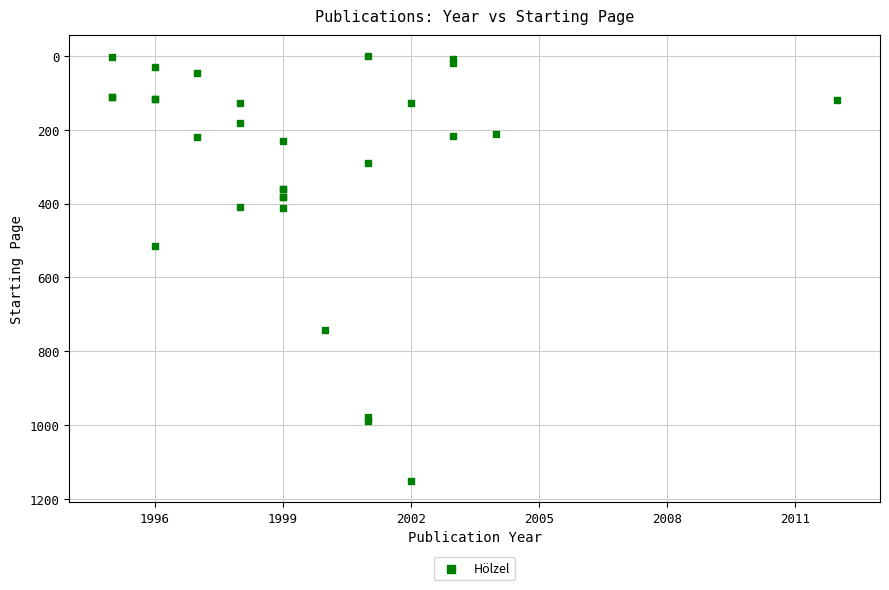

What Y value in the scatter plot is closest to 576?

515